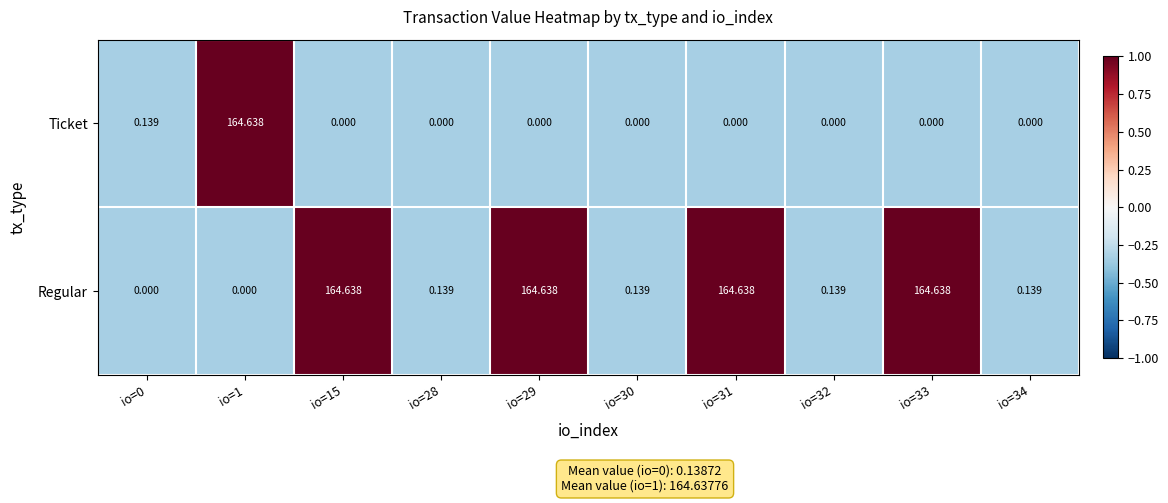

At io=32, list the series in order from smallest to largest.

Ticket, Regular